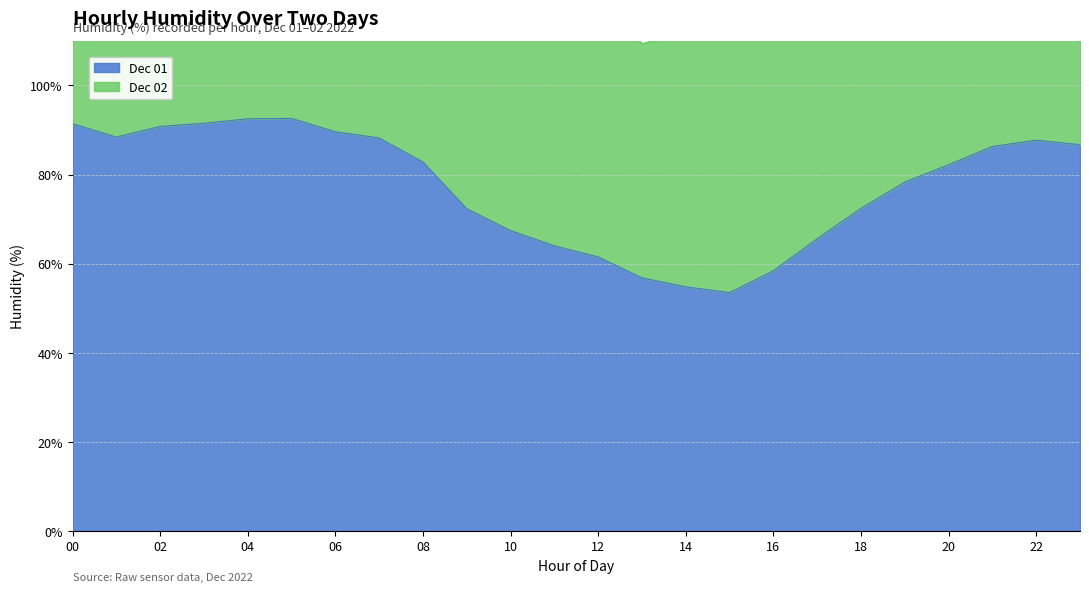

Which label corresponds to the largest value in the chart?

05